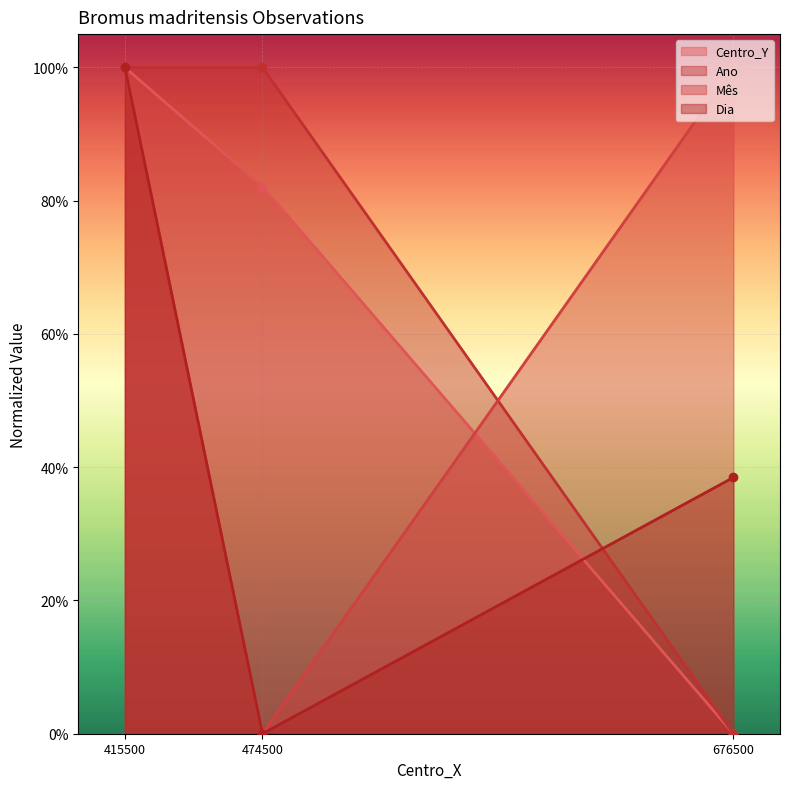

What value does the Mês series have at 415500?

1.0